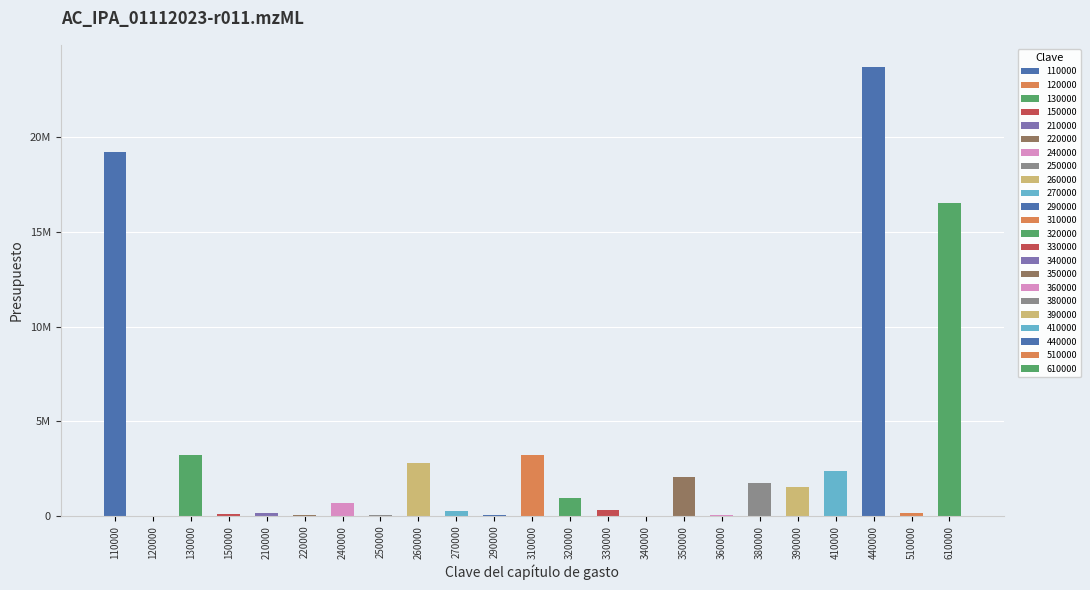

What is the change in value from 360000 to 440000?

+23670254.9